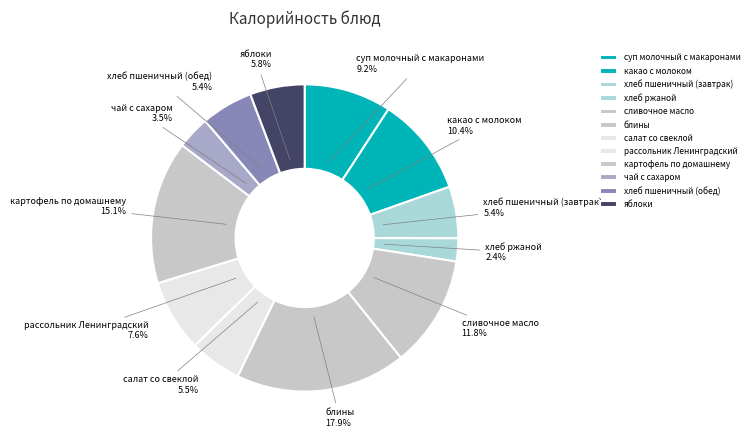

True or false: хлеб пшеничный (завтрак) accounts for 1% of the total.

False